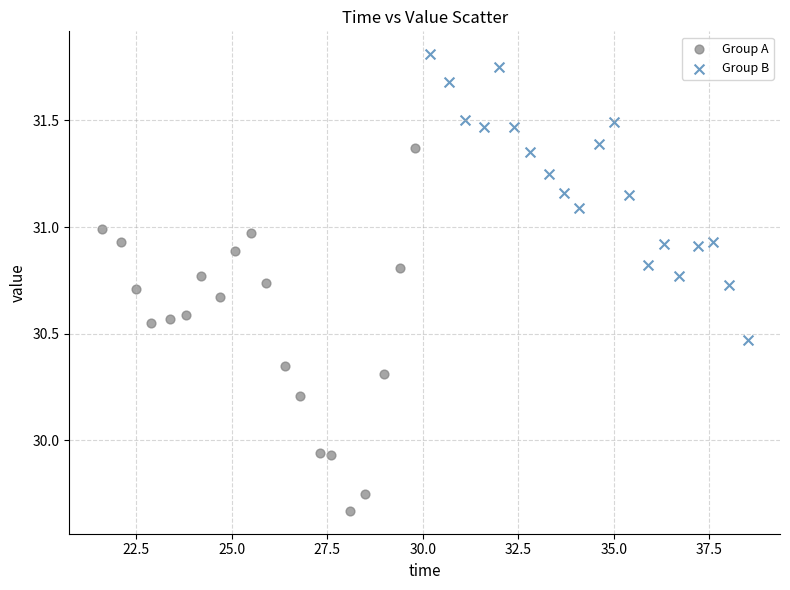

Which series contains the highest Y value?

Group B